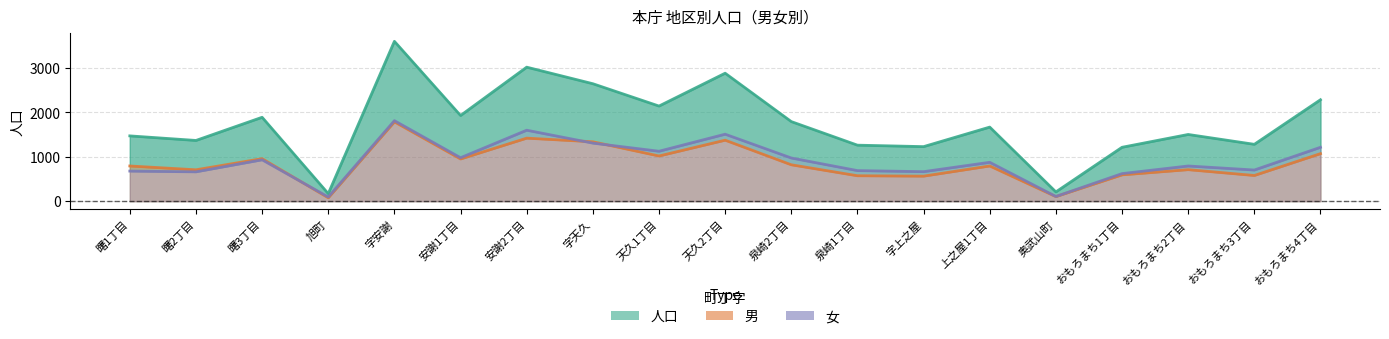

True or false: 男 has more than 2 interior local peaks.

True